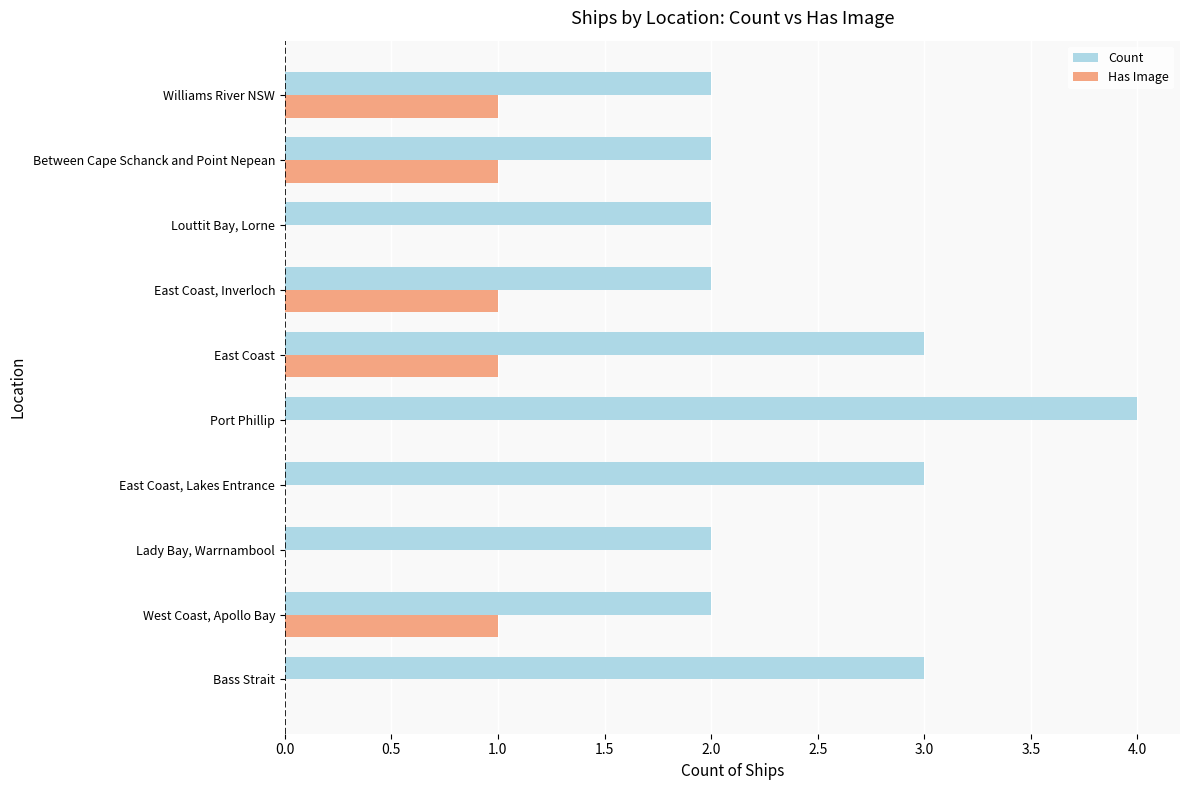

What are all the series names shown in the legend?

Count, Has Image